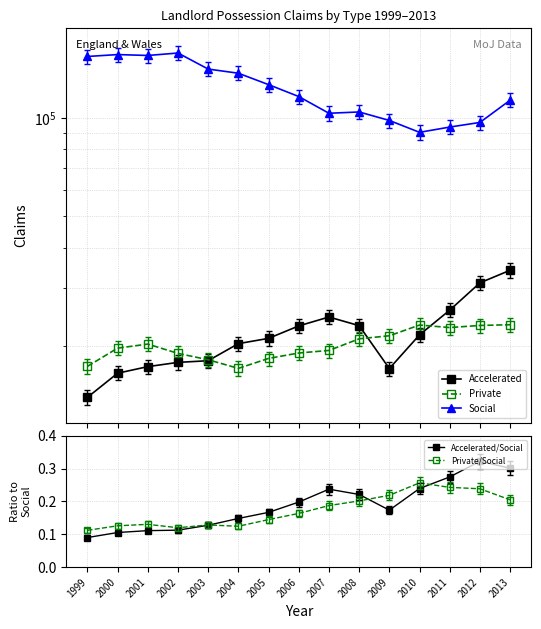

In Private, how many points are higher than both neighbors (excluding endpoints)?

2